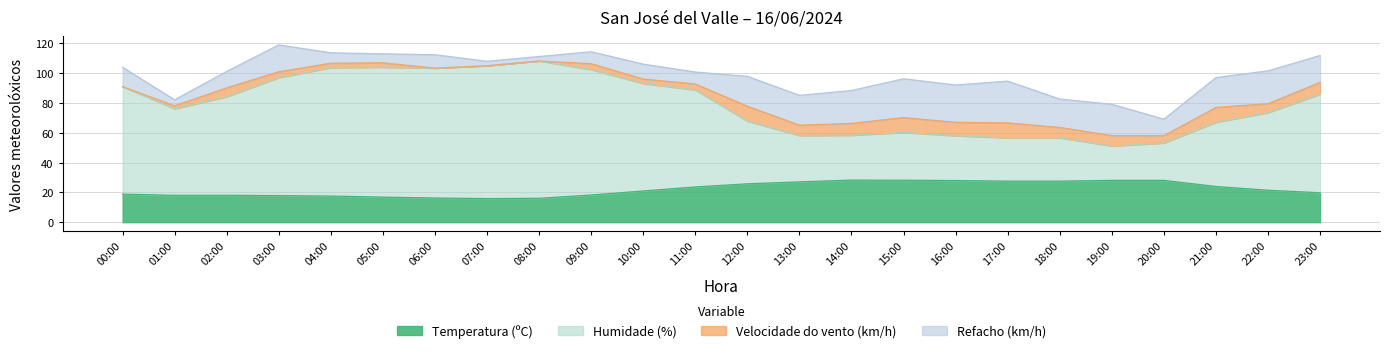

What is the label of the 9th point from the right?

15:00